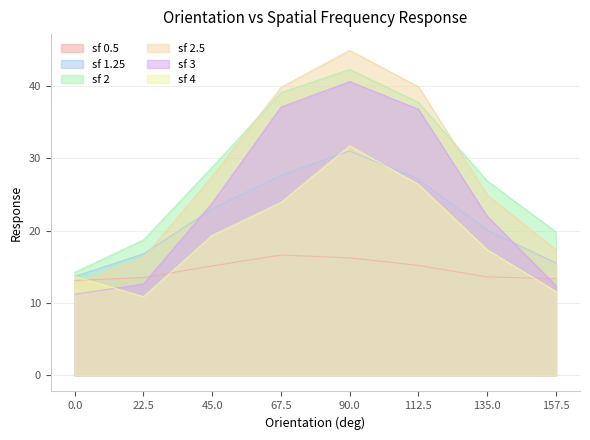

List the series in order of their peak value, highest first.

sf 2.5, sf 2, sf 3, sf 4, sf 1.25, sf 0.5